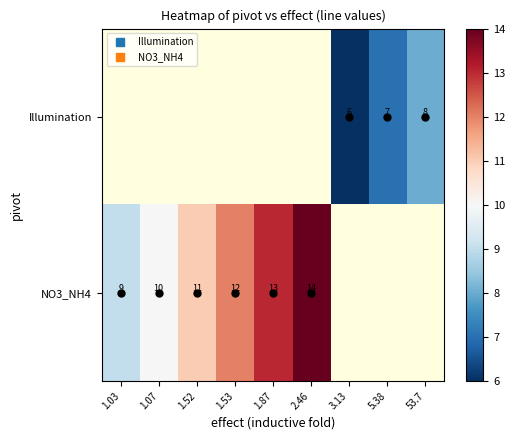

Is the value of Illumination at 1.52 greater than the value of NO3_NH4 at 53.7?

No